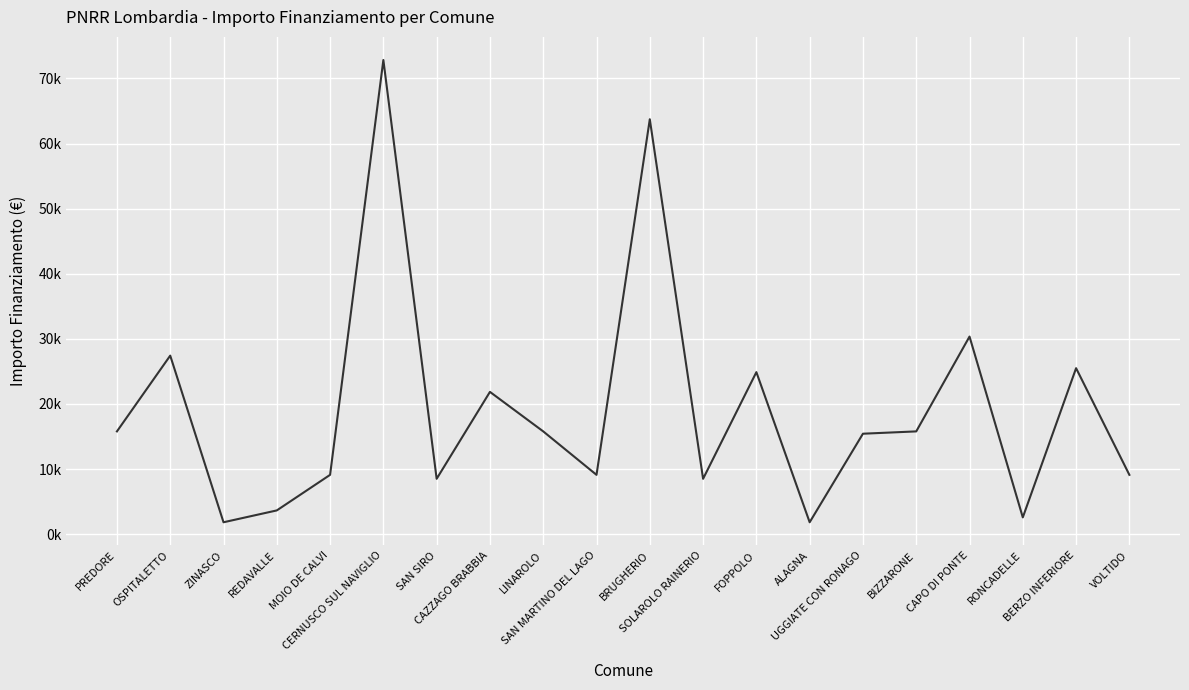

Does the chart display data point markers on the line(s)?

No